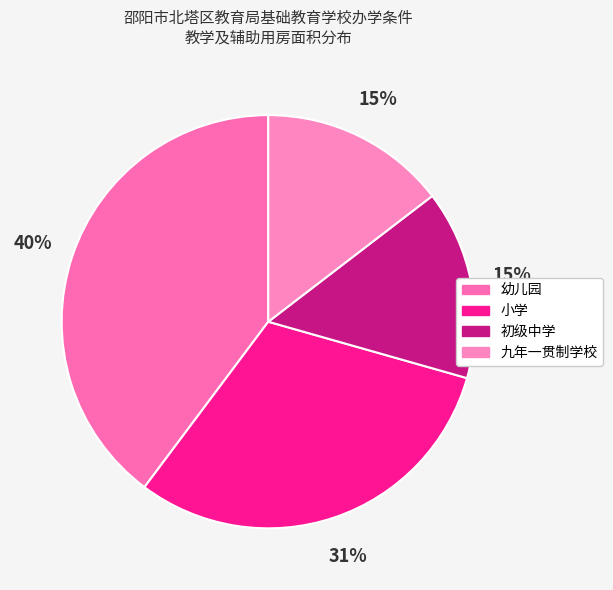

How many slices are in this pie chart?

4